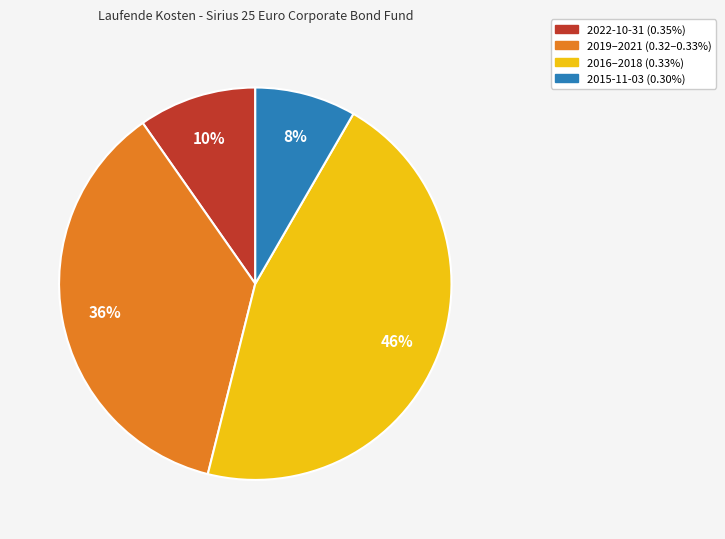

To the nearest percent, what is the average slice percentage?

25%